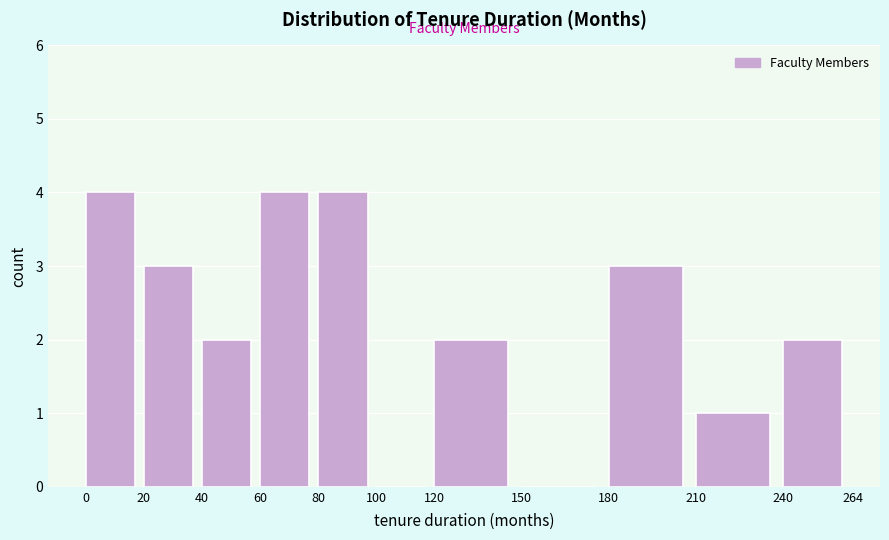

Reading left to right, transcribe this chart: for each bar, give the range it covers on the x-axis and its height. The values are not printed on the chart, so give them approximately, as read against the axis.

0 to 20: 4
20 to 40: 3
40 to 60: 2
60 to 80: 4
80 to 100: 4
100 to 120: 0
120 to 150: 2
150 to 180: 0
180 to 210: 3
210 to 240: 1
240 to 264: 2